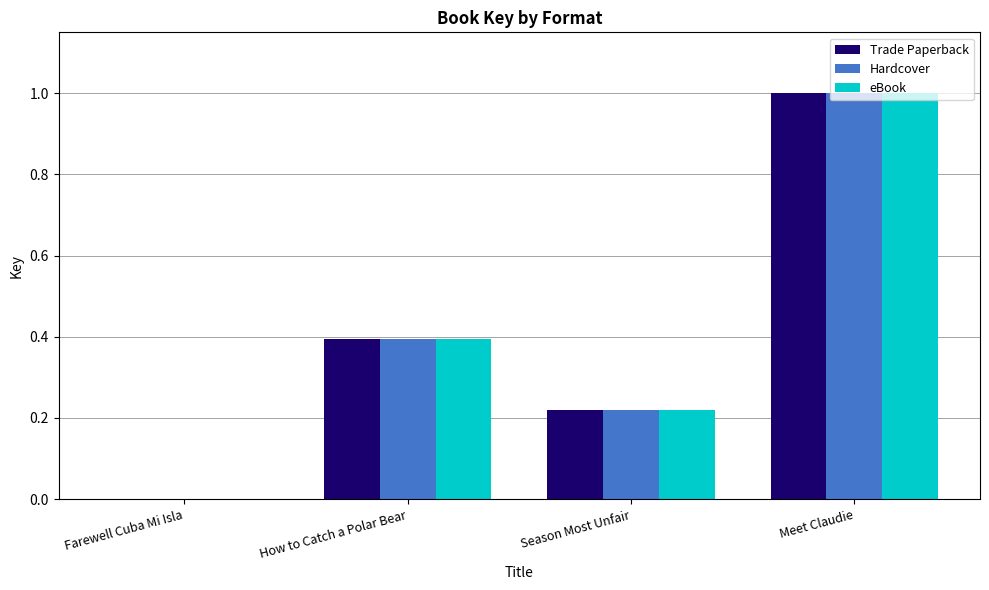

Read the eBook value at Meet Claudie.

1.0